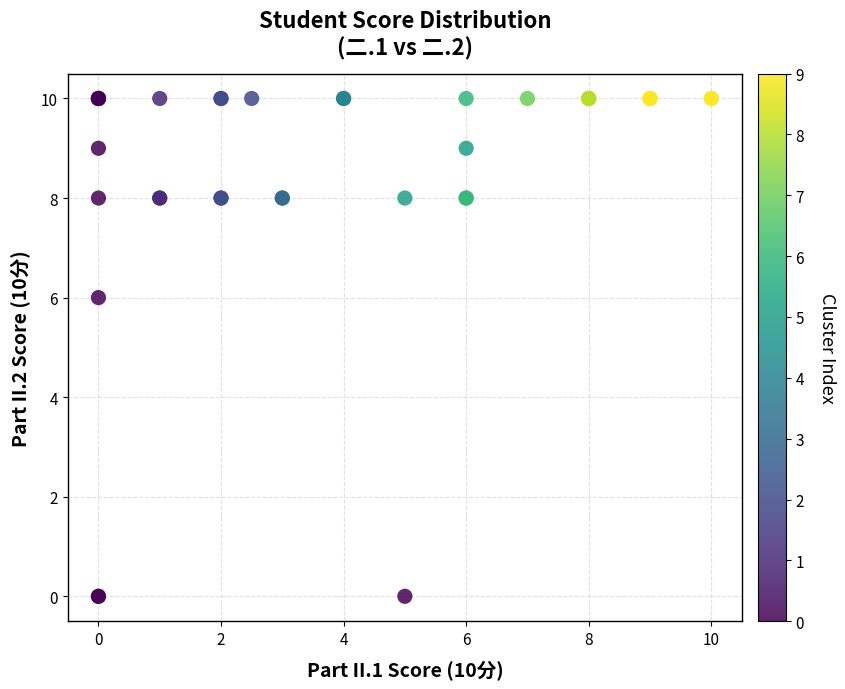

What Y value in the scatter plot is closest to 5?

6